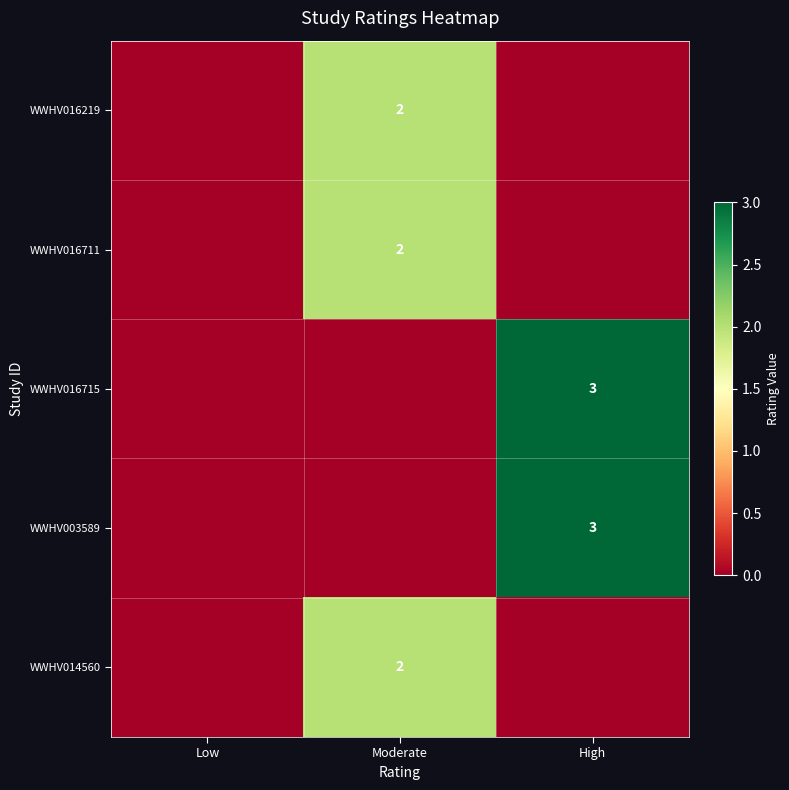

Is the value of WWHV014560 at Moderate greater than the value of WWHV016715 at High?

No